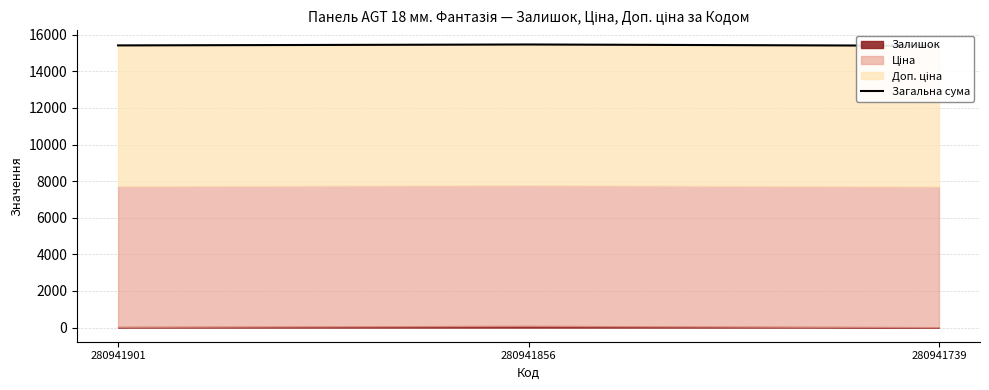

Reading right to left, what are all the values shown in this chart?

15395.0	15465.0	15415.0